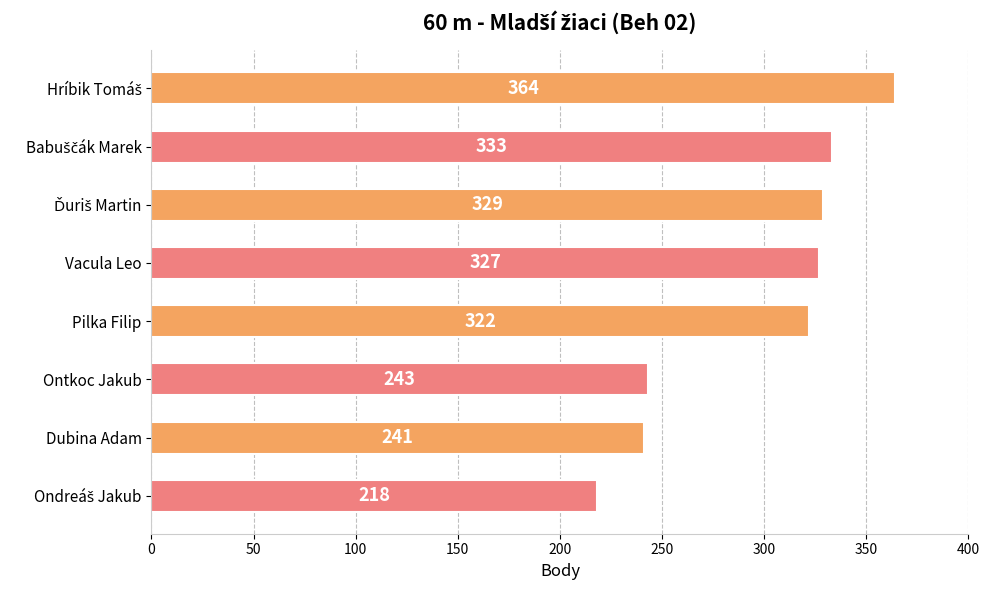

What is the difference between the maximum and minimum values?

146